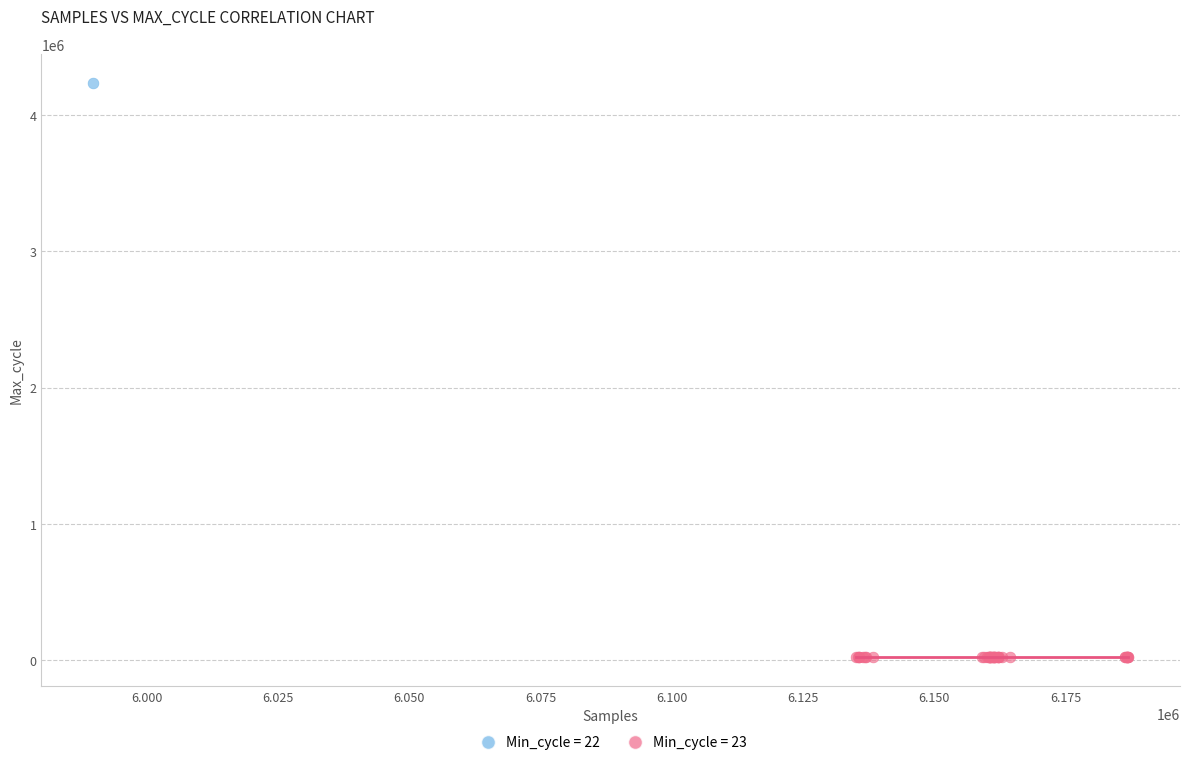

What are all the series names shown in the legend?

Min_cycle = 22, Min_cycle = 23